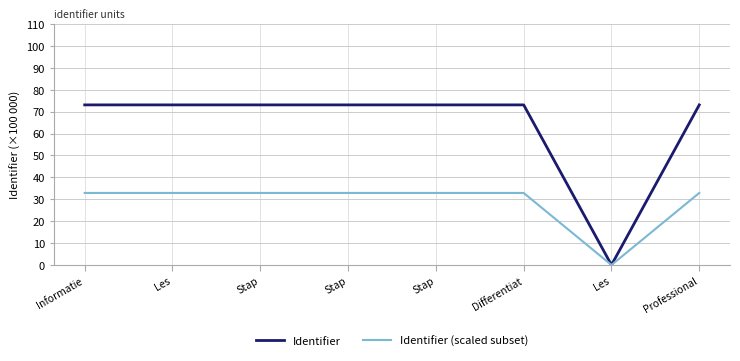

Reading left to right, what are all the values shown in this chart?

Identifier: Informatie=73.1	Les=73.1	Stap=73.1	Stap=73.1	Stap=73.1	Differentiat=73.1	Les=0.0	Professional=73.1
Identifier (scaled subset): Informatie=32.9	Les=32.9	Stap=32.9	Stap=32.9	Stap=32.9	Differentiat=32.9	Les=0.0	Professional=32.9